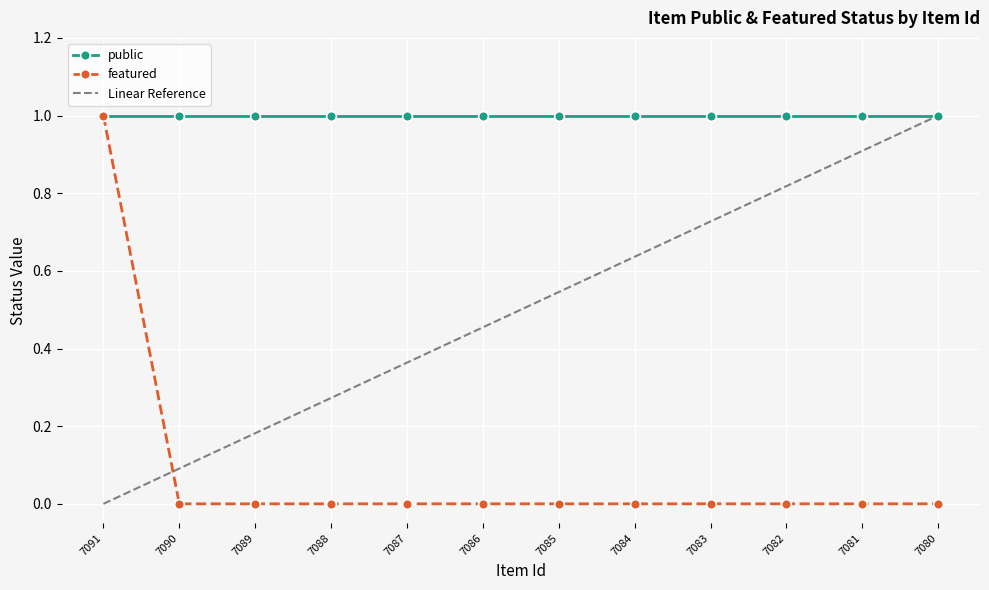

List the series in order of their overall mean, highest first.

public, Linear Reference, featured